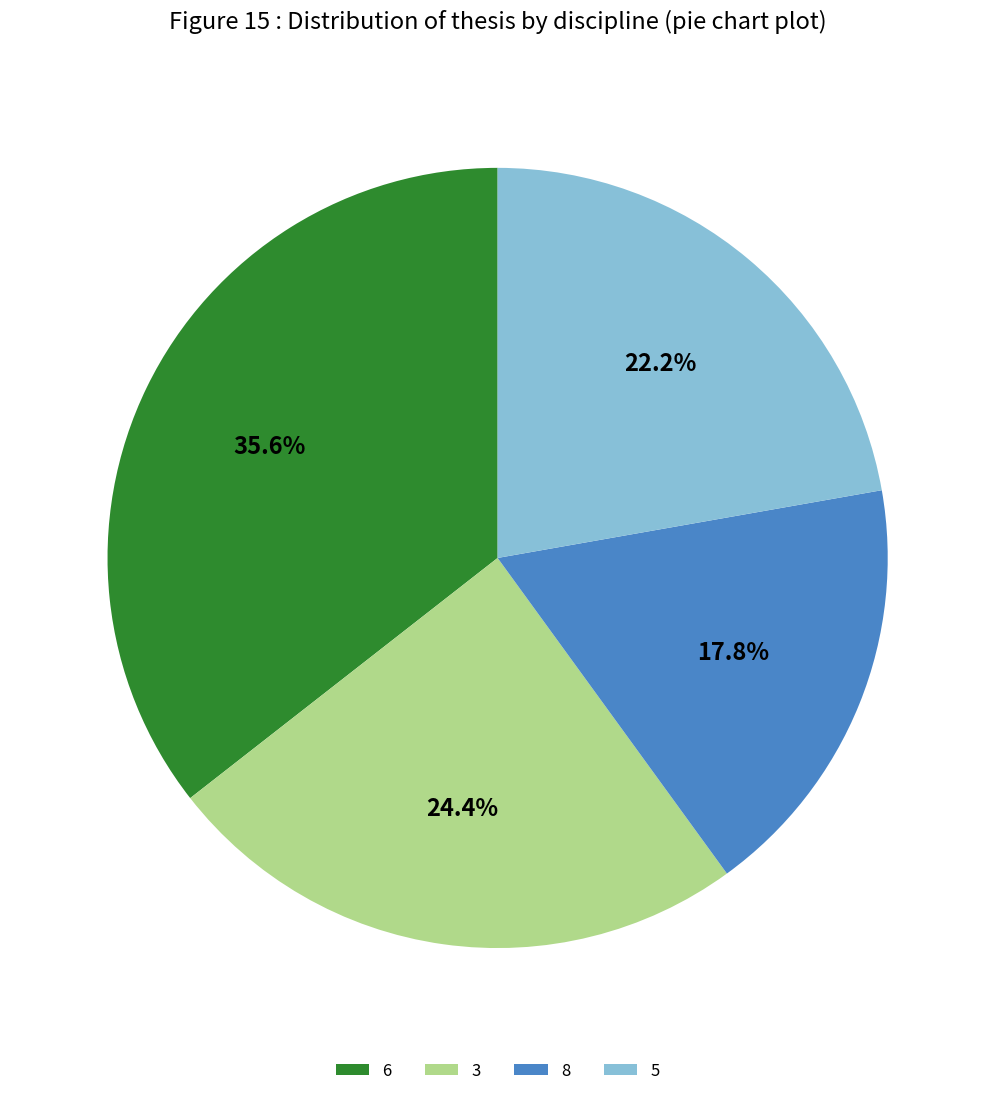

What is the largest slice in the pie chart?

6